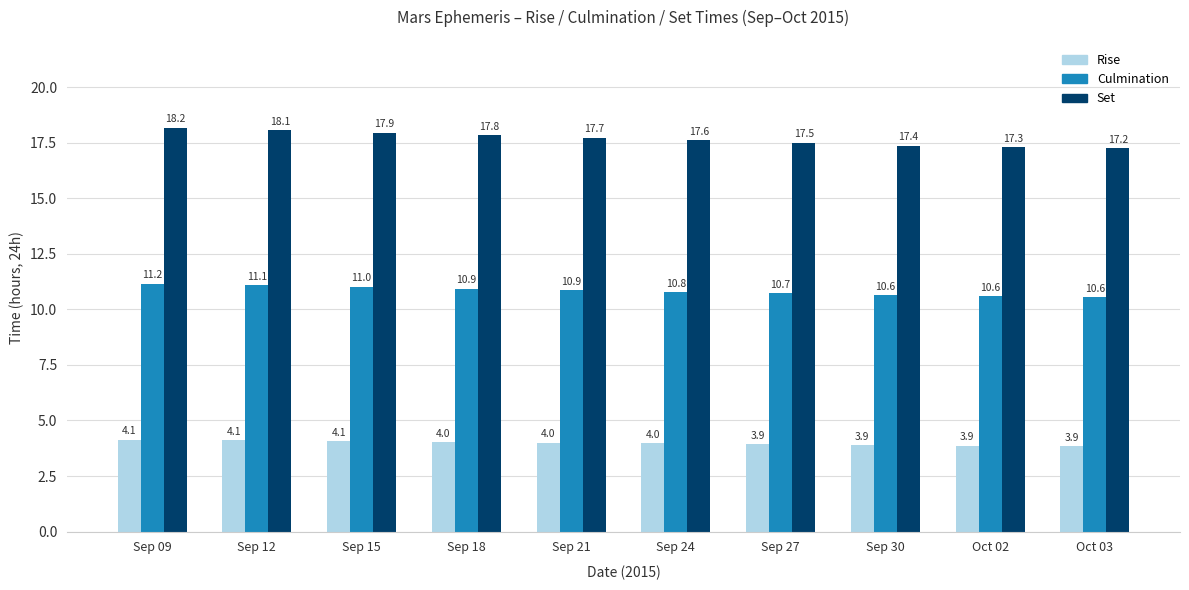

Is the value of Culmination at Sep 18 greater than the value of Set at Oct 03?

No